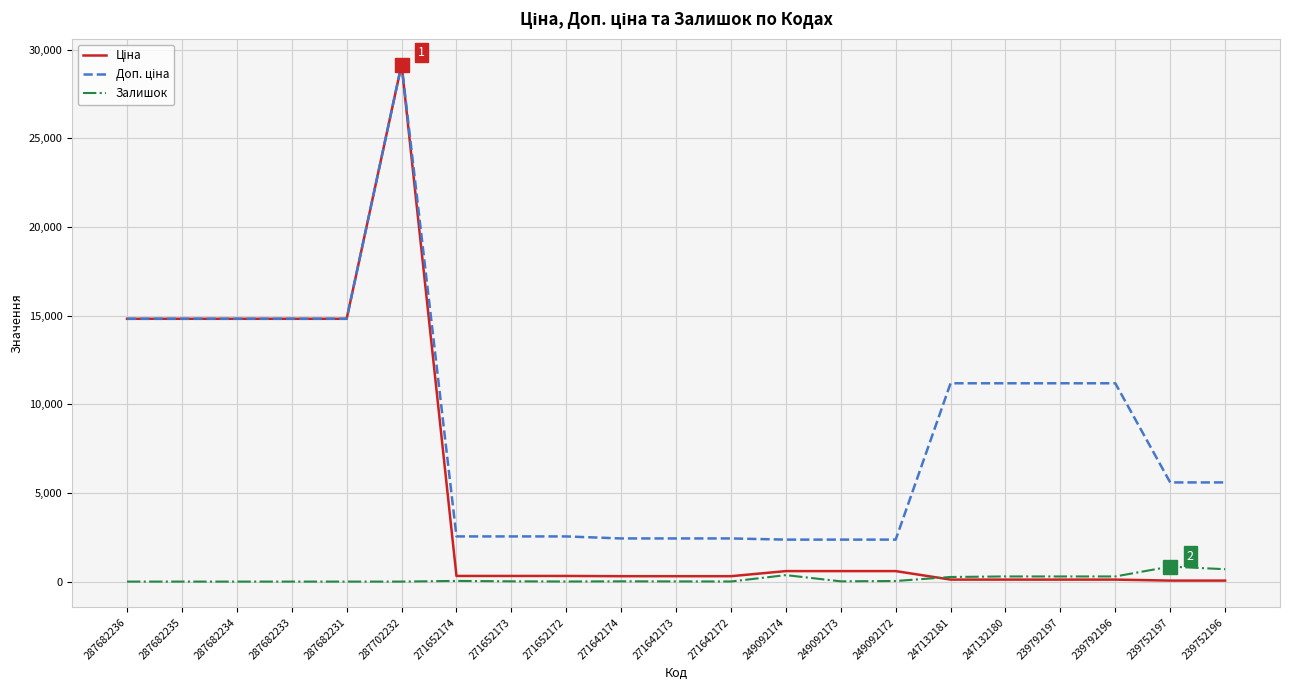

Does the chart display data point markers on the line(s)?

No